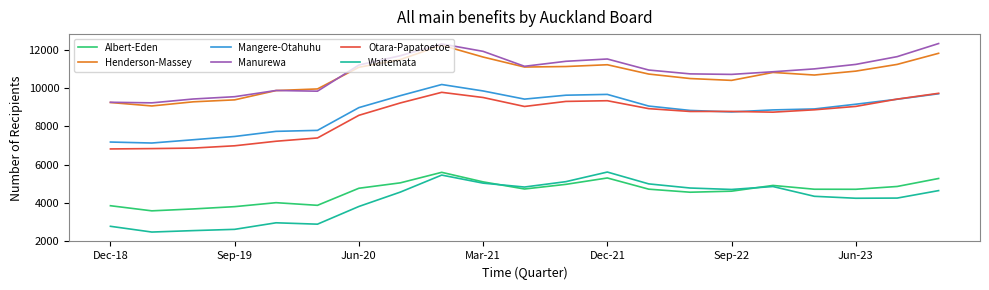

True or false: Albert-Eden and Henderson-Massey intersect in this chart.

False